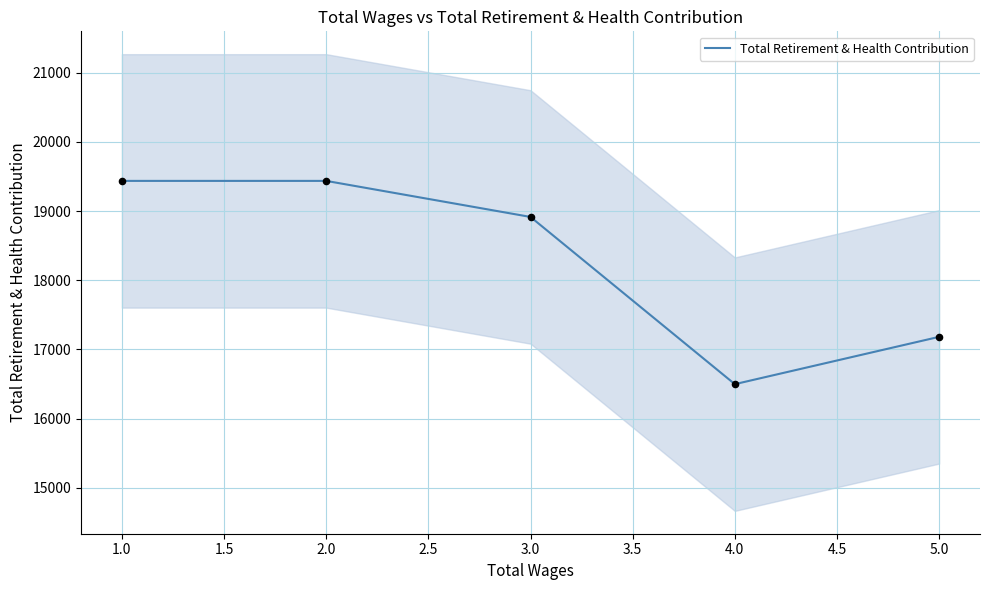

What is the minimum value for Total Retirement & Health Contribution?

16498